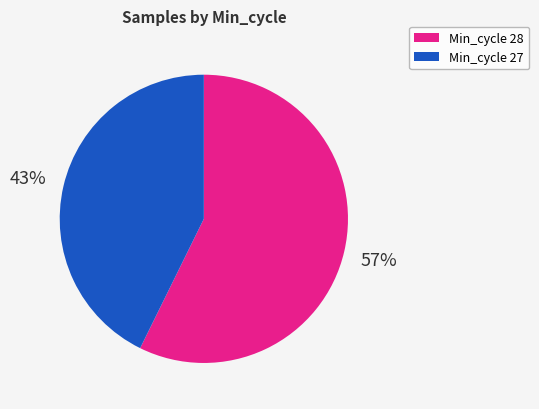

To the nearest percent, what is the average slice percentage?

50%